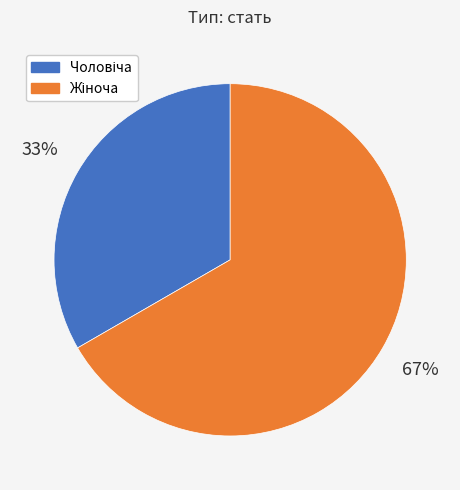

How many slices are in this pie chart?

2